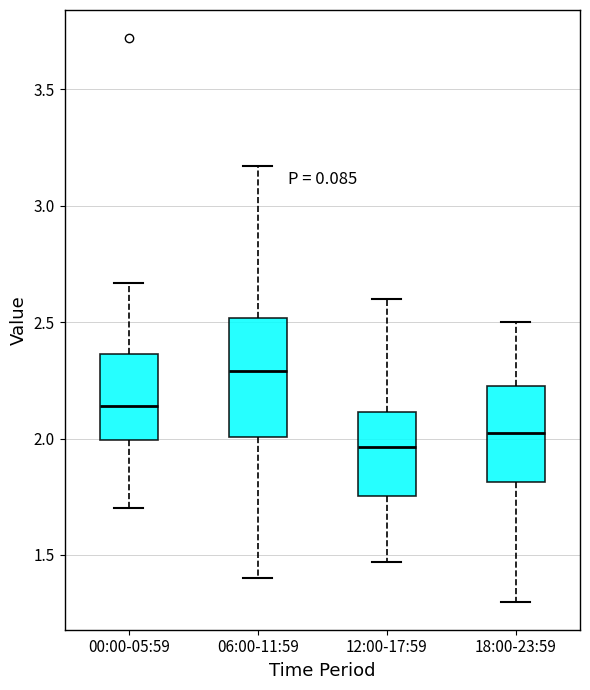

Reading left to right, transcribe this box plot: for each box, give where its median line is, the range the box spans, and where its two whiskers end, as read against the y-axis. The values are not printed on the chart, so give them approximately, as read against the axis.

00:00-05:59: median 2.15, box 2.00 to 2.35, whiskers 1.70 to 2.65
06:00-11:59: median 2.30, box 2.00 to 2.50, whiskers 1.40 to 3.15
12:00-17:59: median 1.95, box 1.75 to 2.10, whiskers 1.45 to 2.60
18:00-23:59: median 2.05, box 1.80 to 2.25, whiskers 1.30 to 2.50